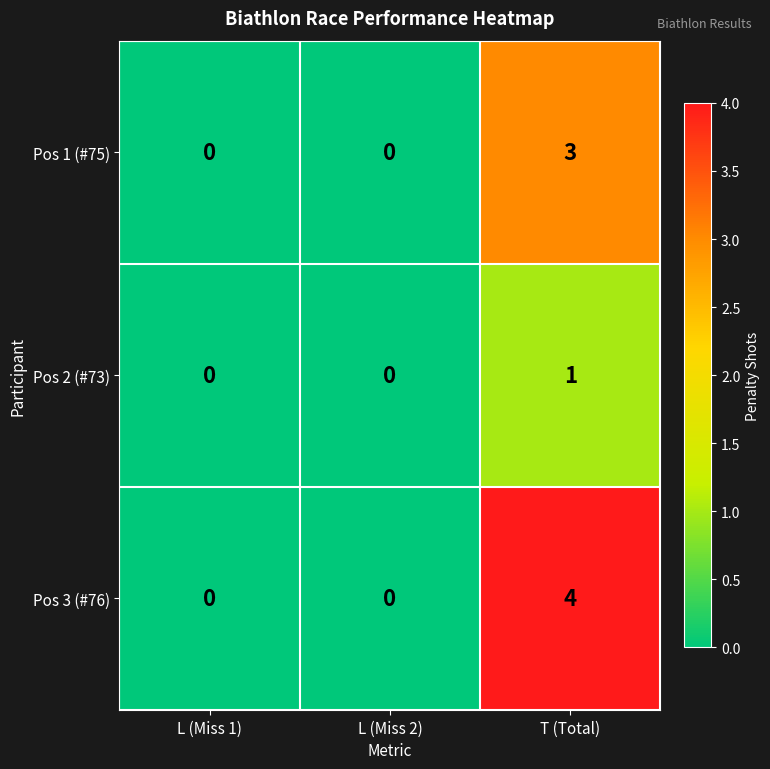

Which series changed the most between L (Miss 2) and T (Total)?

Pos 3 (#76)